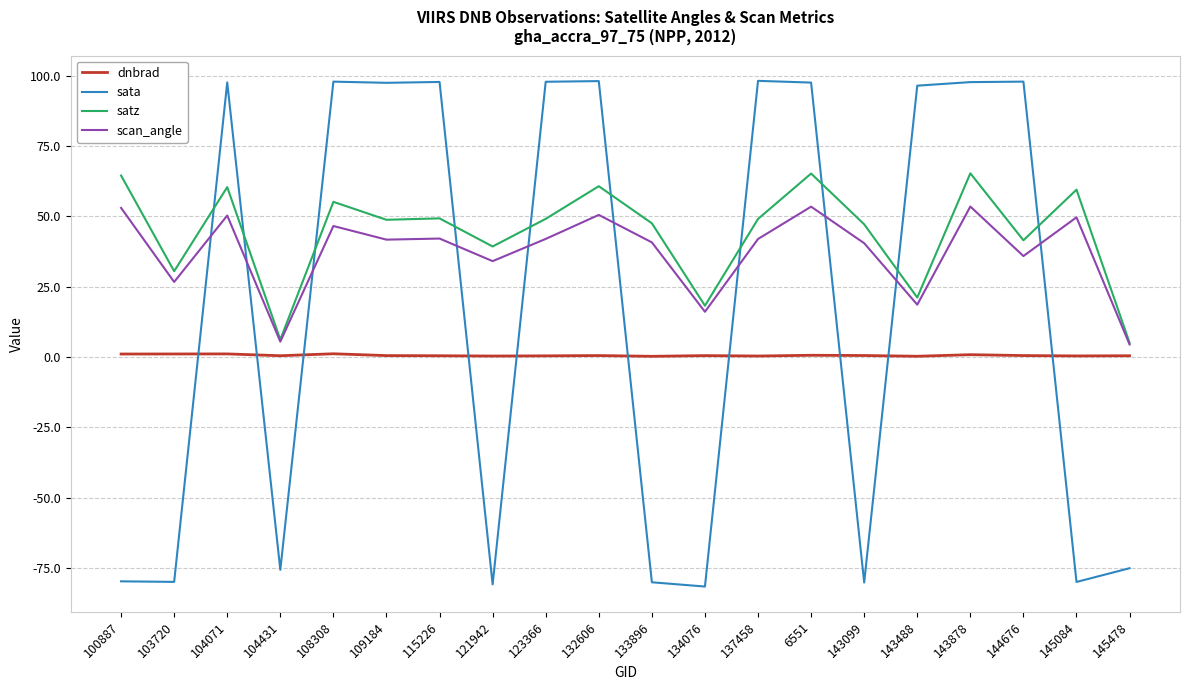

What is the difference between the second highest and second lowest values in the scan_angle series?

48.0